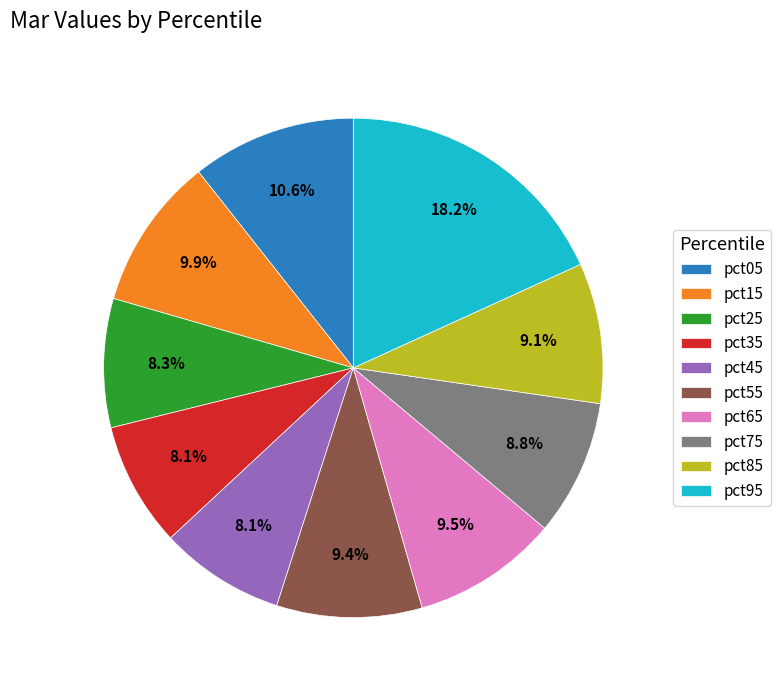

Which category has the biggest portion of the pie?

pct95